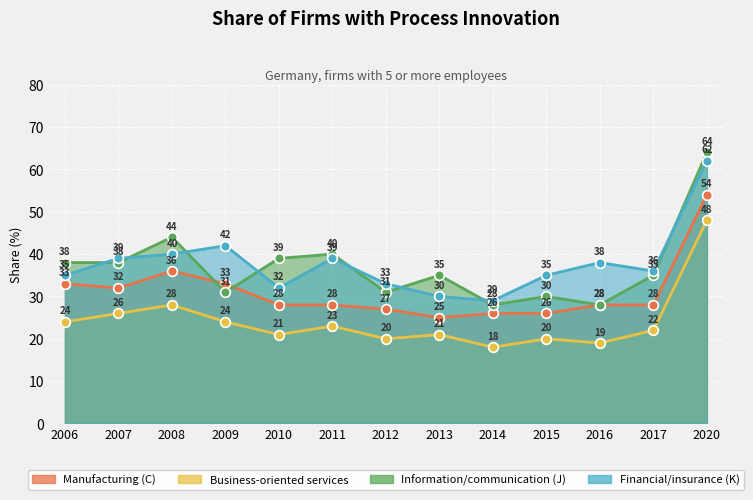

What is the average value of the Business-oriented services series?

24